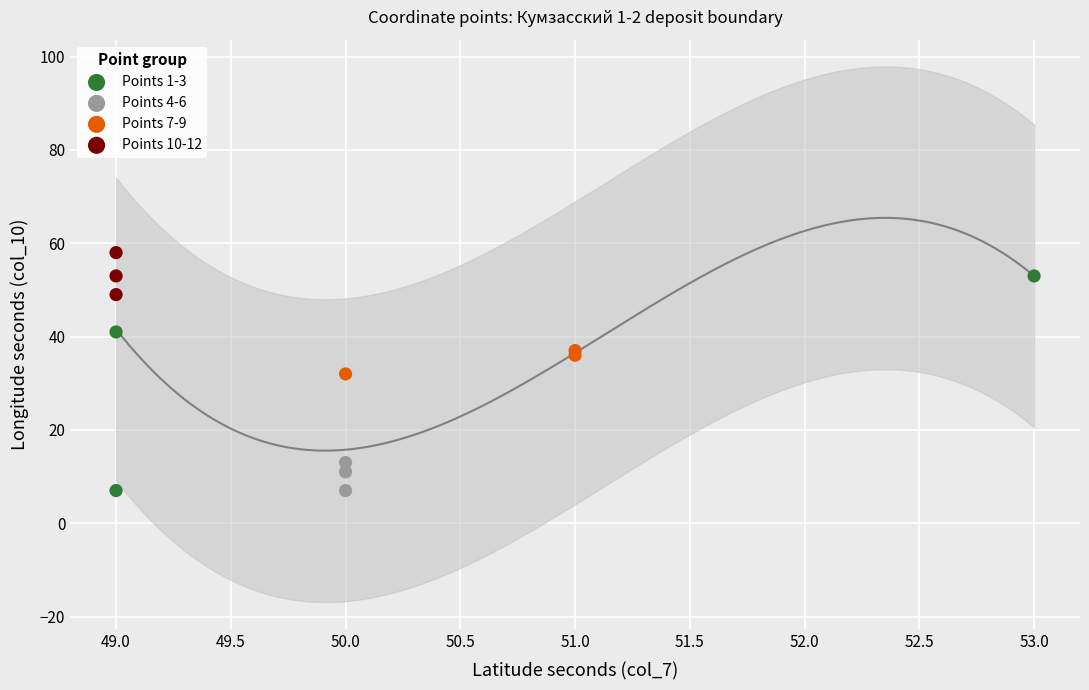

Which series has the largest Y range (max minus min)?

Points 1-3